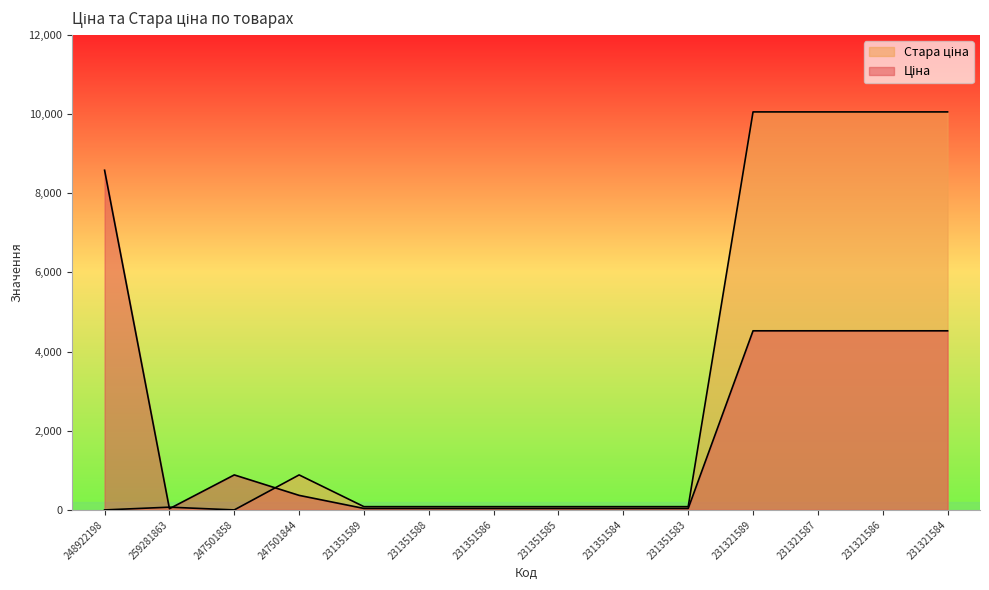

How many series are shown in this chart?

2